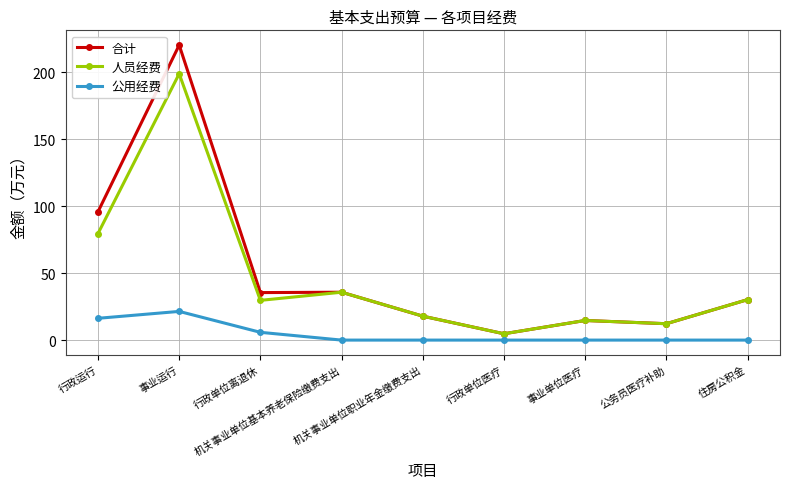

At which category is the sum across all series the highest?

事业运行